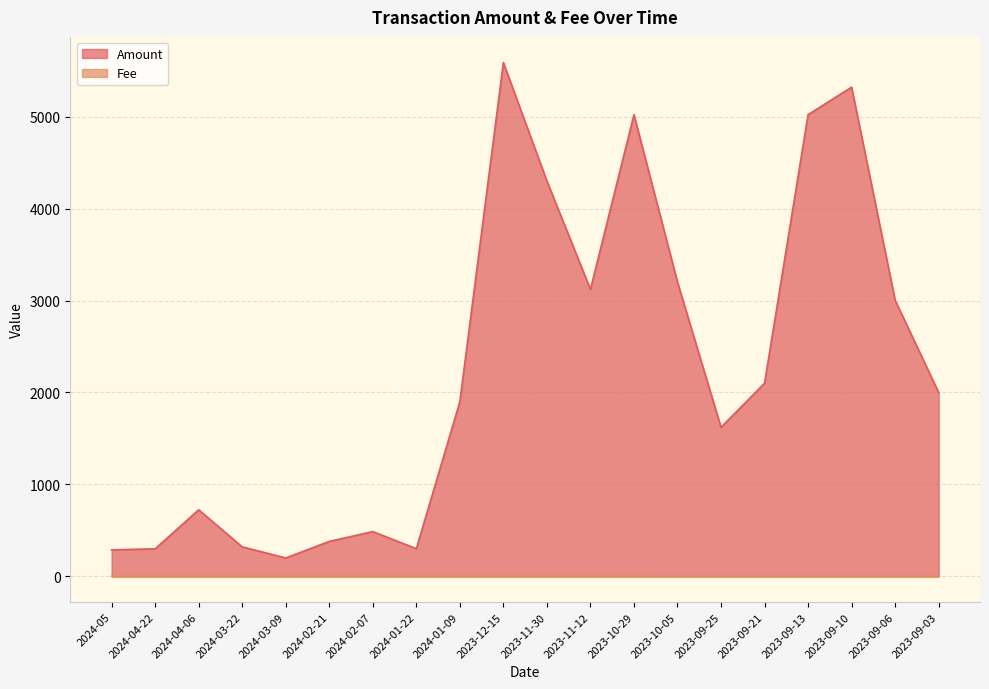

Which series has the largest total across all categories?

Amount